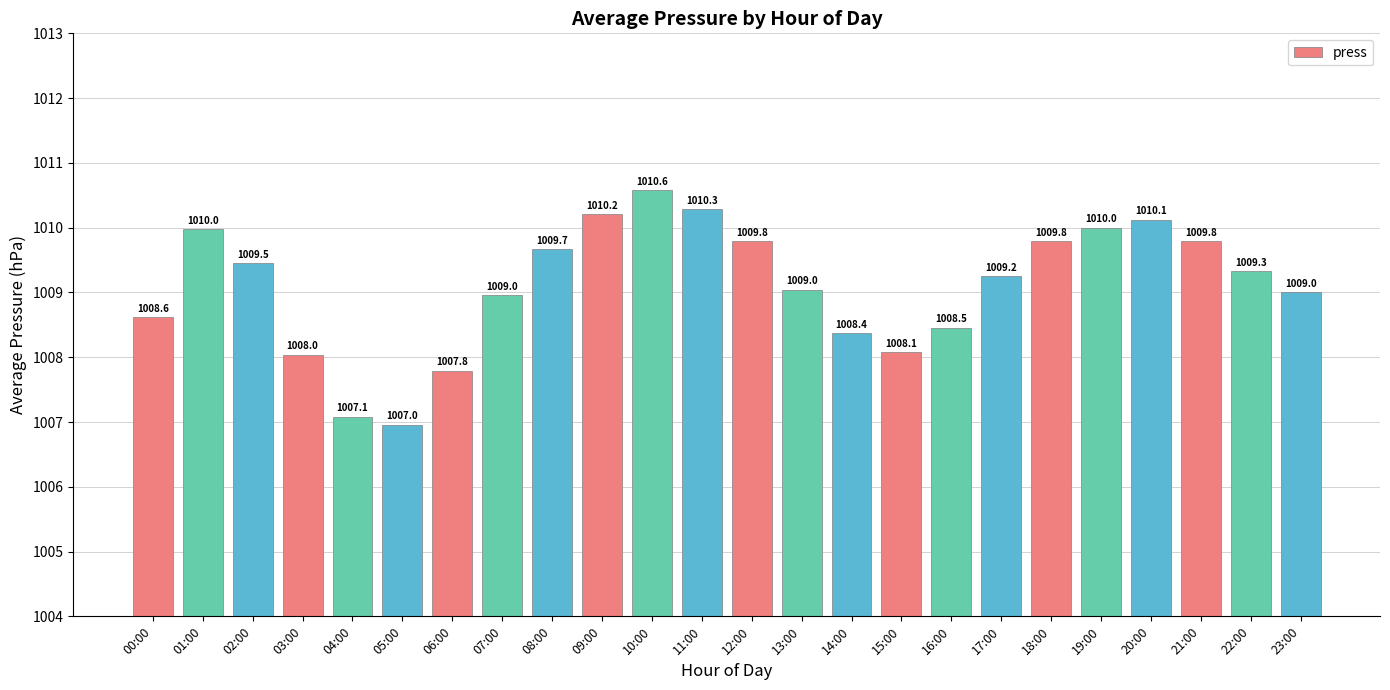

How many categories are shown in the chart?

24